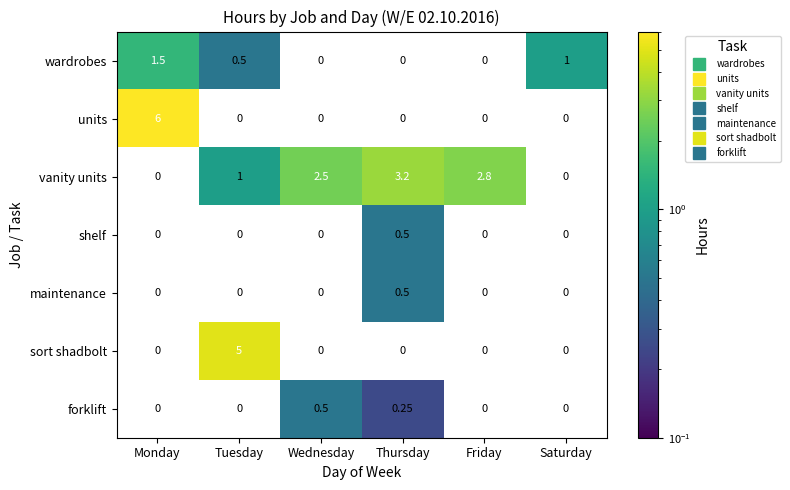

At which category is the sum across all series the highest?

Monday